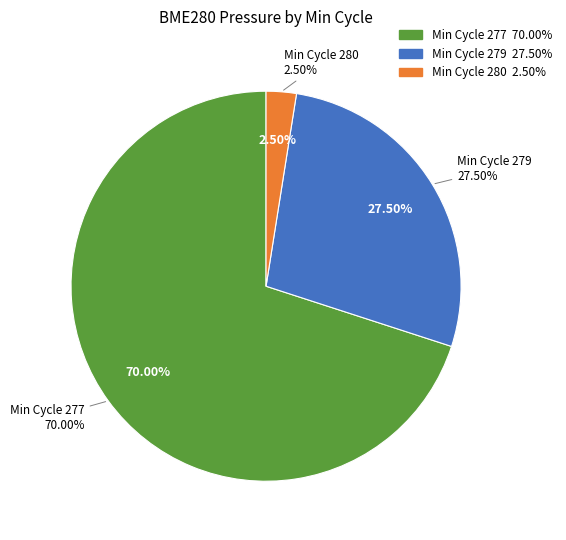

True or false: 277 accounts for 1% of the total.

False